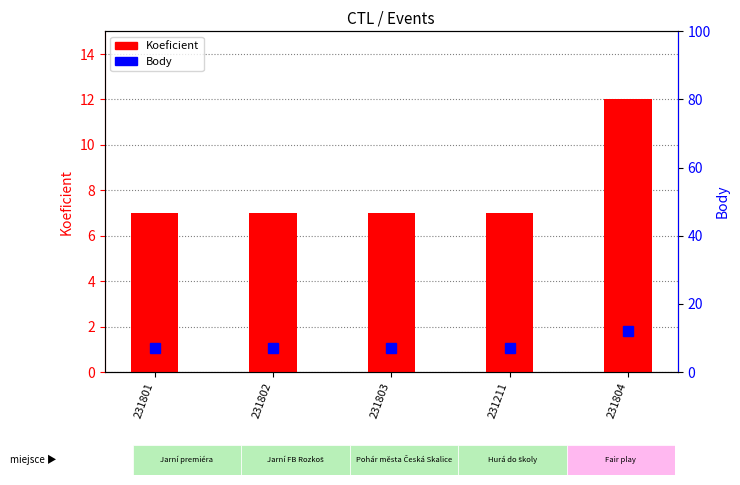

Are the bars grouped side by side (vs. stacked)?

Yes